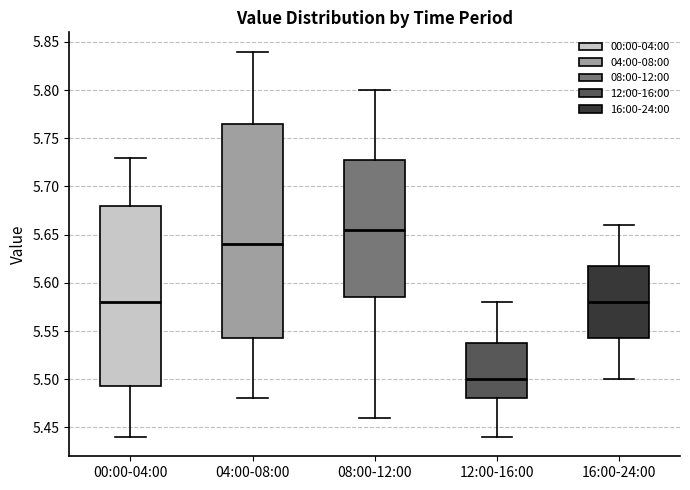

Where does the upper whisker of the box for 04:00-08:00 end on the y-axis? The values are not printed on the chart, so give them approximately, as read against the axis.

5.840